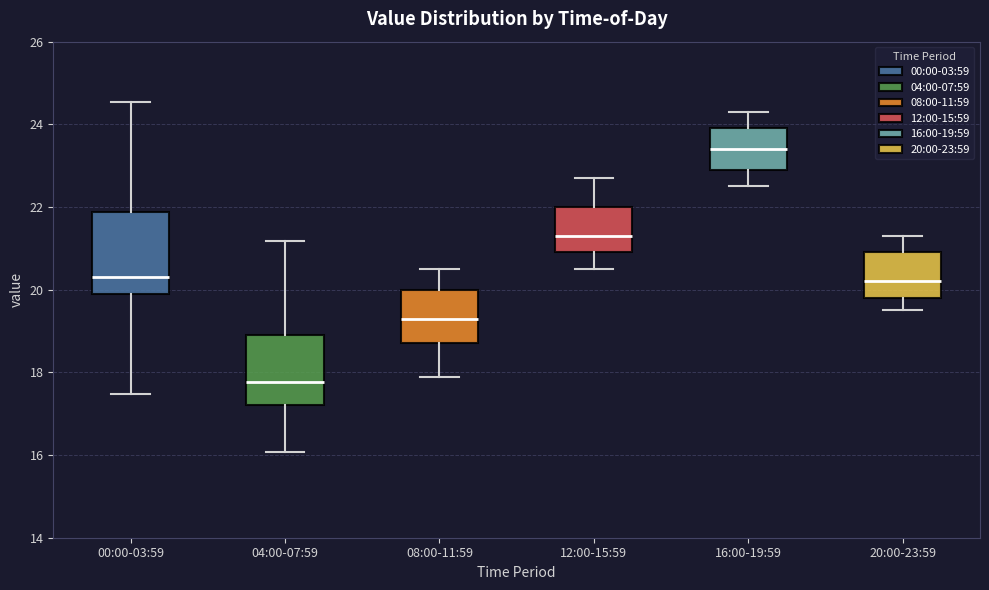

Where does the upper whisker of the box for 16:00-19:59 end on the y-axis? The values are not printed on the chart, so give them approximately, as read against the axis.

24.4